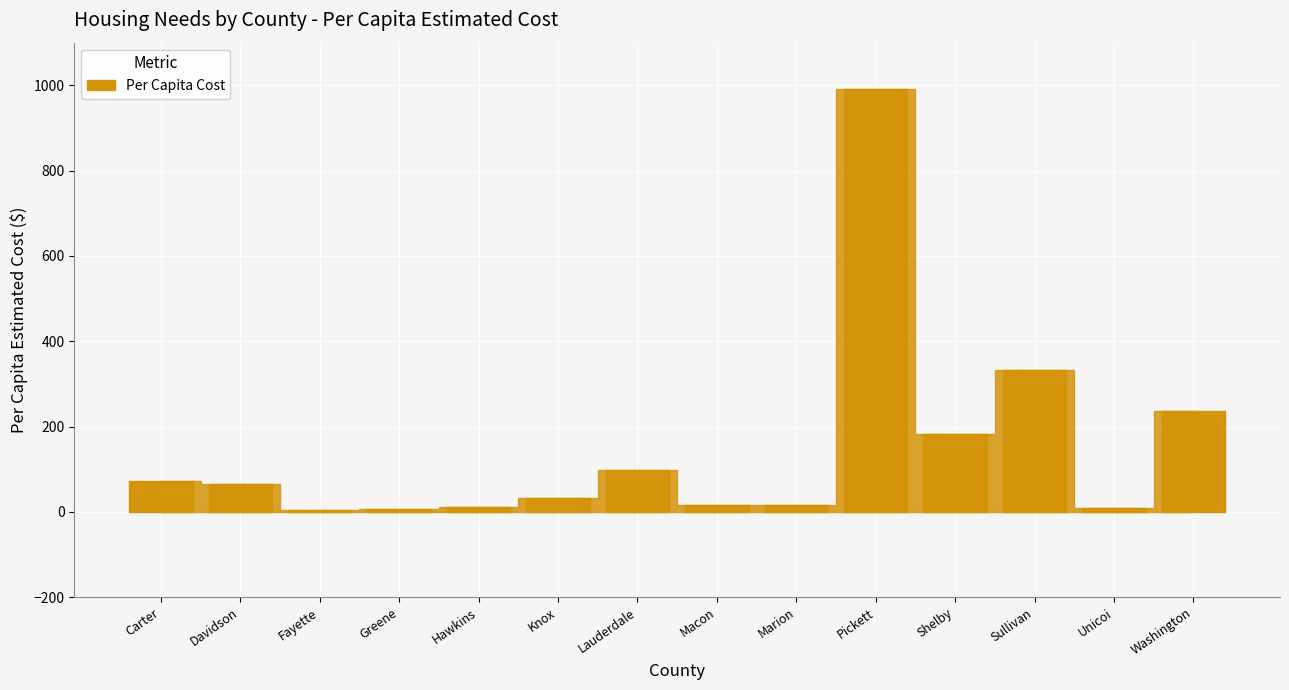

Is it true that the value at Davidson is 42.2?

False